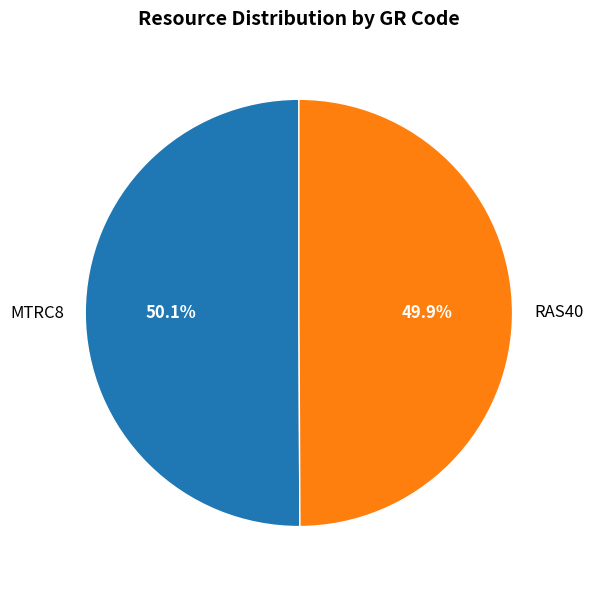

What is the total percentage of RAS40 and MTRC8?

100.0%